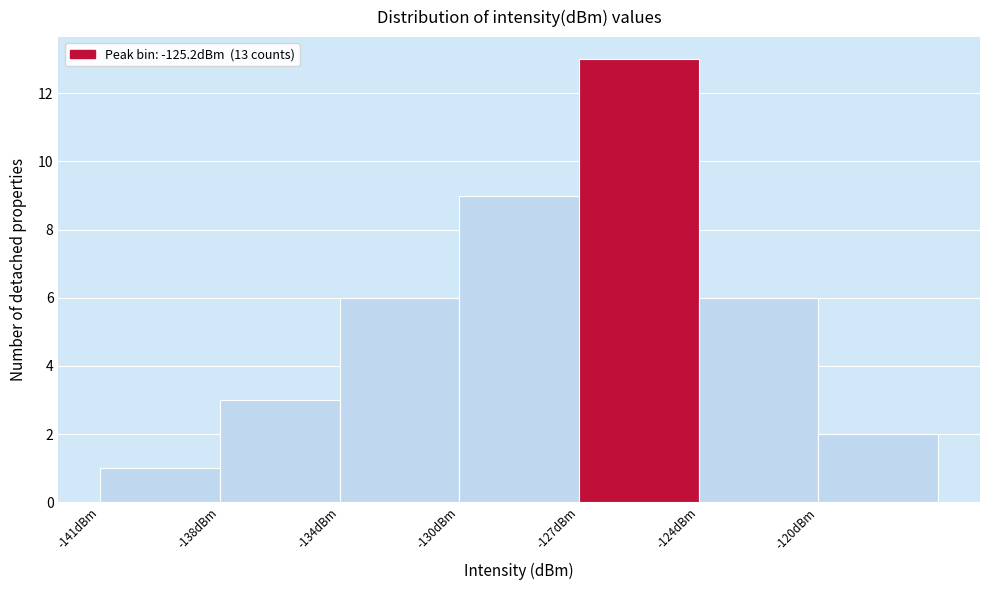

Reading left to right, extract all data points from this chart.

-141dBm=1	-138dBm=3	-134dBm=6	-130dBm=9	-127dBm=13	-124dBm=6	-120dBm=2